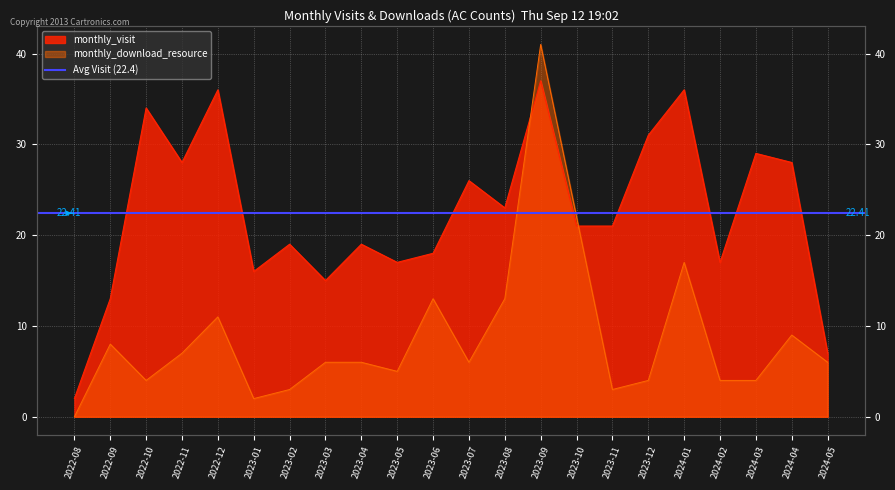

At how many categories does at least one series exceed 27?

8